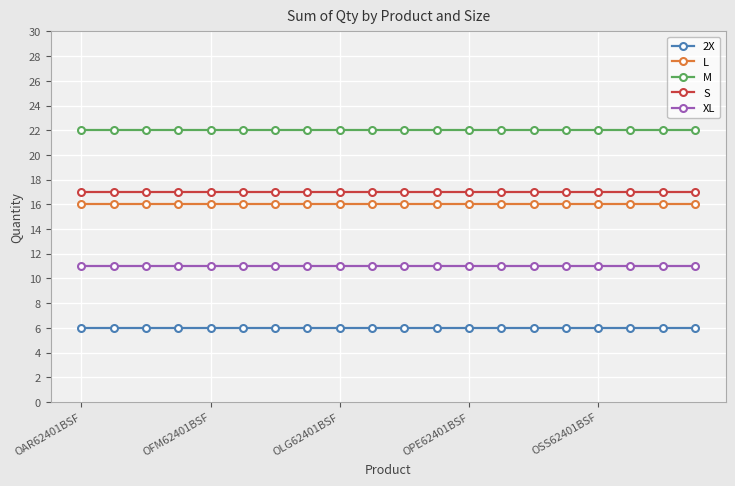

True or false: XL and S intersect in this chart.

False